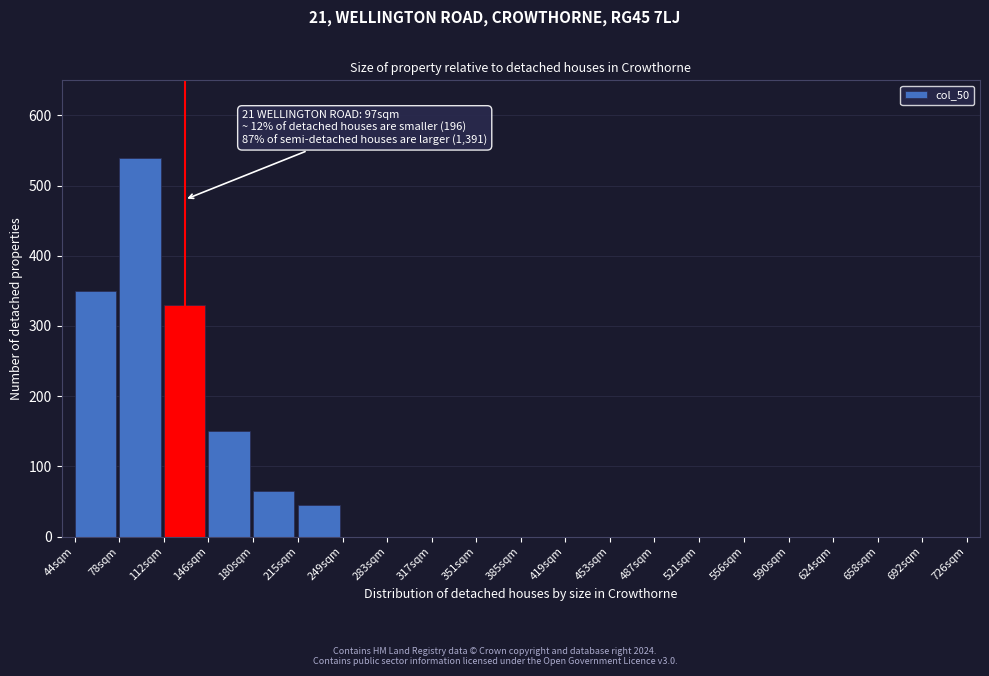

Reading left to right, extract all data points from this chart.

44sqm=350	78sqm=540	112sqm=330	146sqm=150	180sqm=65	215sqm=45	249sqm=0	283sqm=0	317sqm=0	351sqm=0	385sqm=0	419sqm=0	453sqm=0	487sqm=0	521sqm=0	556sqm=0	590sqm=0	624sqm=0	658sqm=0	692sqm=0